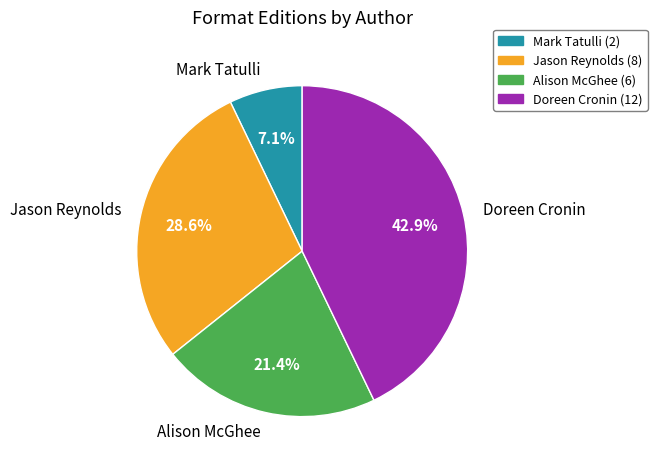

Is Jason Reynolds the majority of the pie?

No